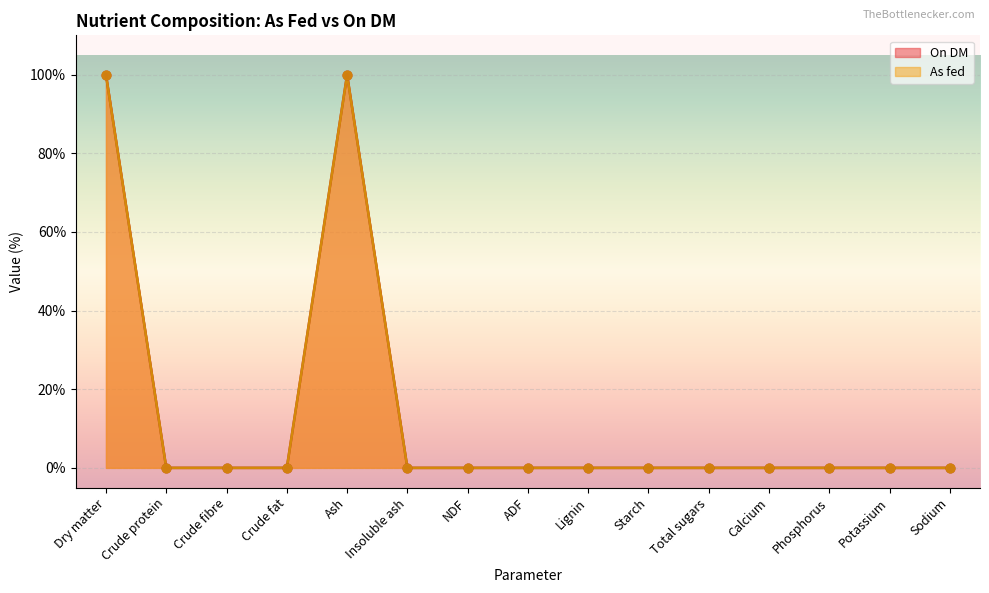

At which category is the sum across all series the highest?

Dry matter